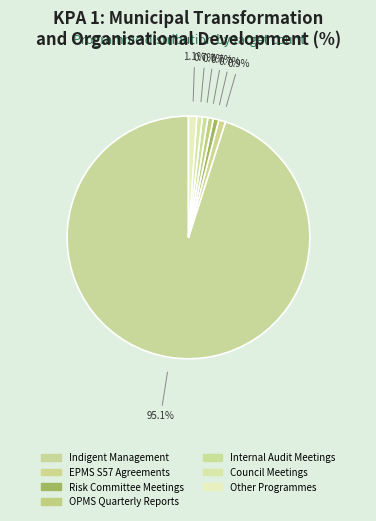

Count the number of slices in the pie.

7